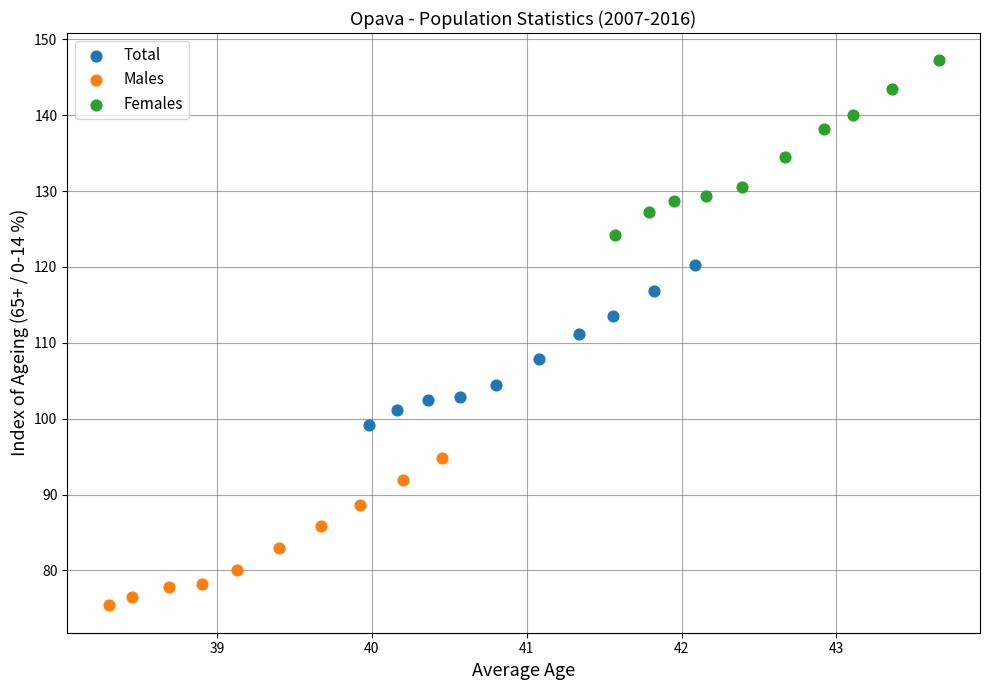

Which series reaches the maximum Y coordinate?

Females